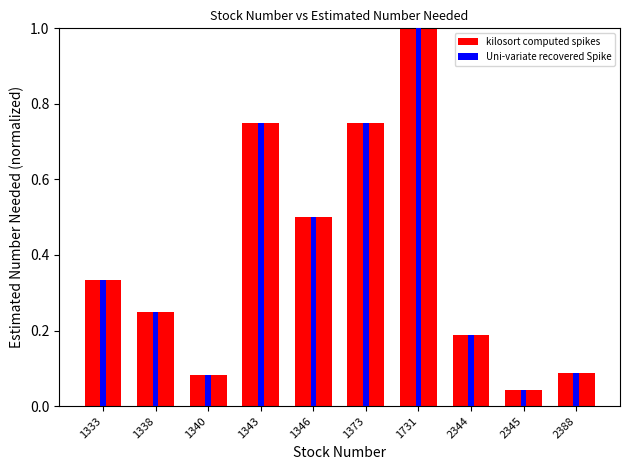

How many groups of bars are there?

10